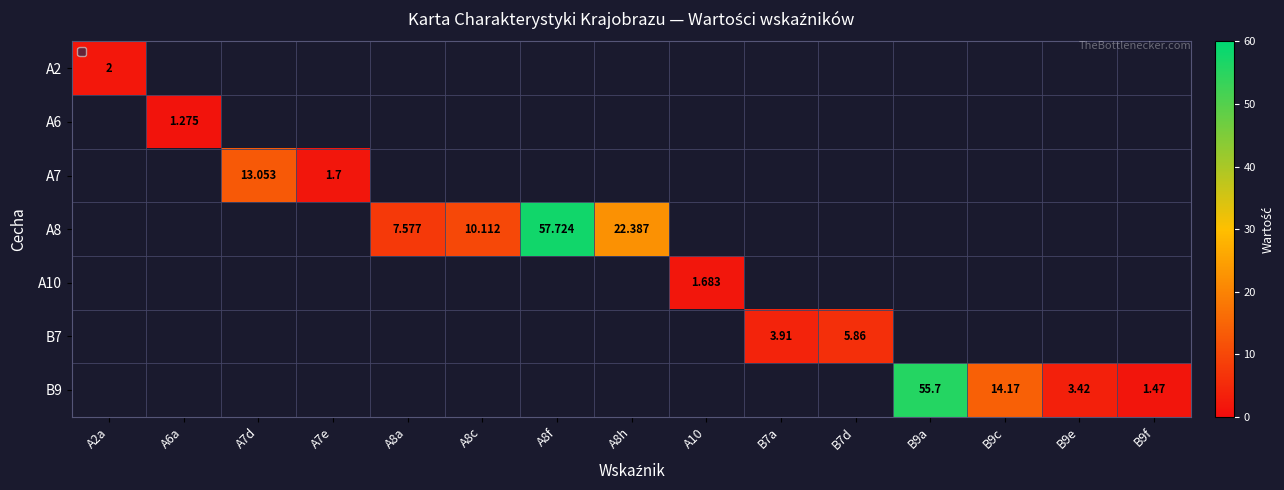

How many series are shown in this chart?

7